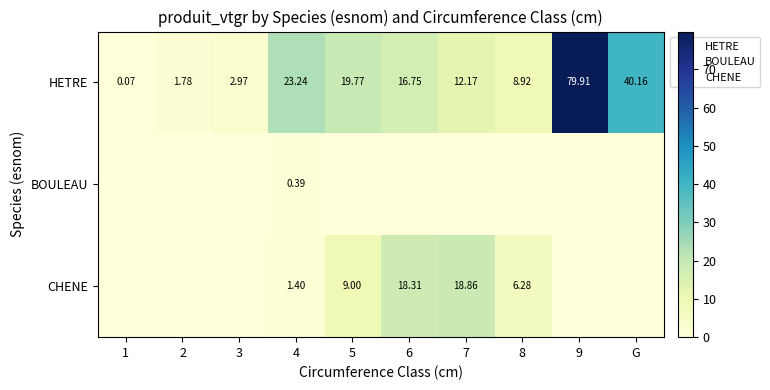

At which category is the sum across all series the highest?

9